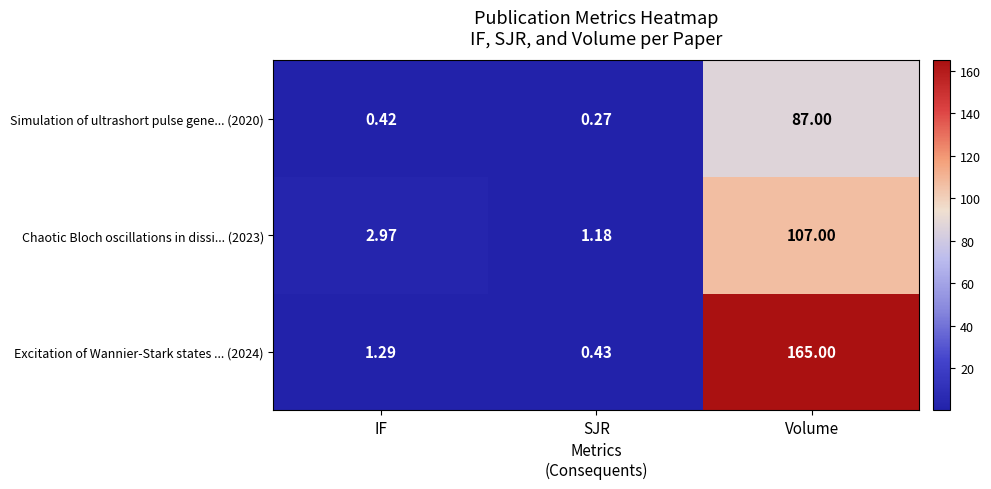

List the series in order of their overall mean, highest first.

Excitation of Wannier-Stark states ... (2024), Chaotic Bloch oscillations in dissi... (2023), Simulation of ultrashort pulse gene... (2020)